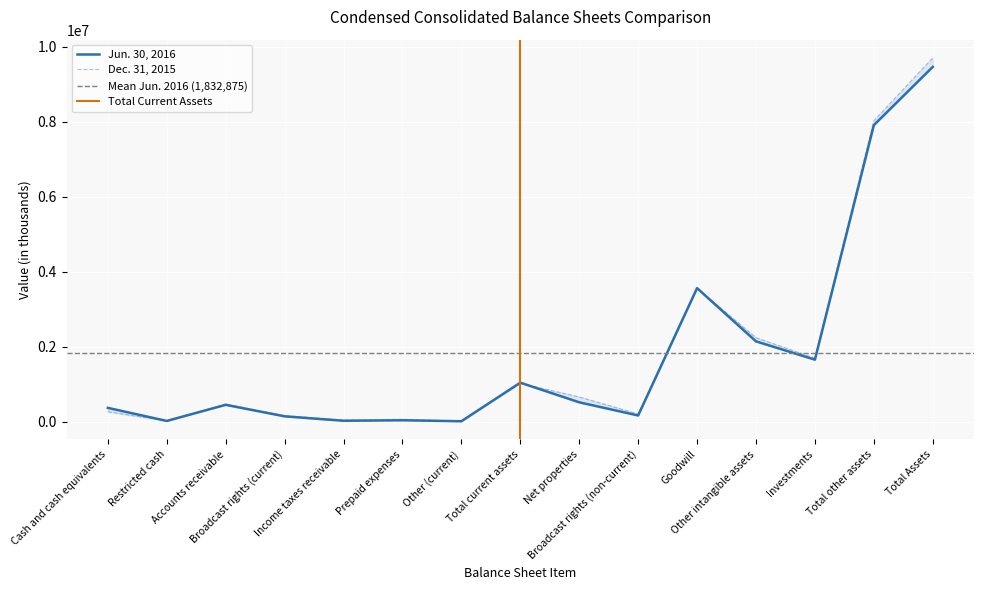

After their last crossing, which series has the higher values: Dec. 31, 2015 or Jun. 30, 2016?

Dec. 31, 2015